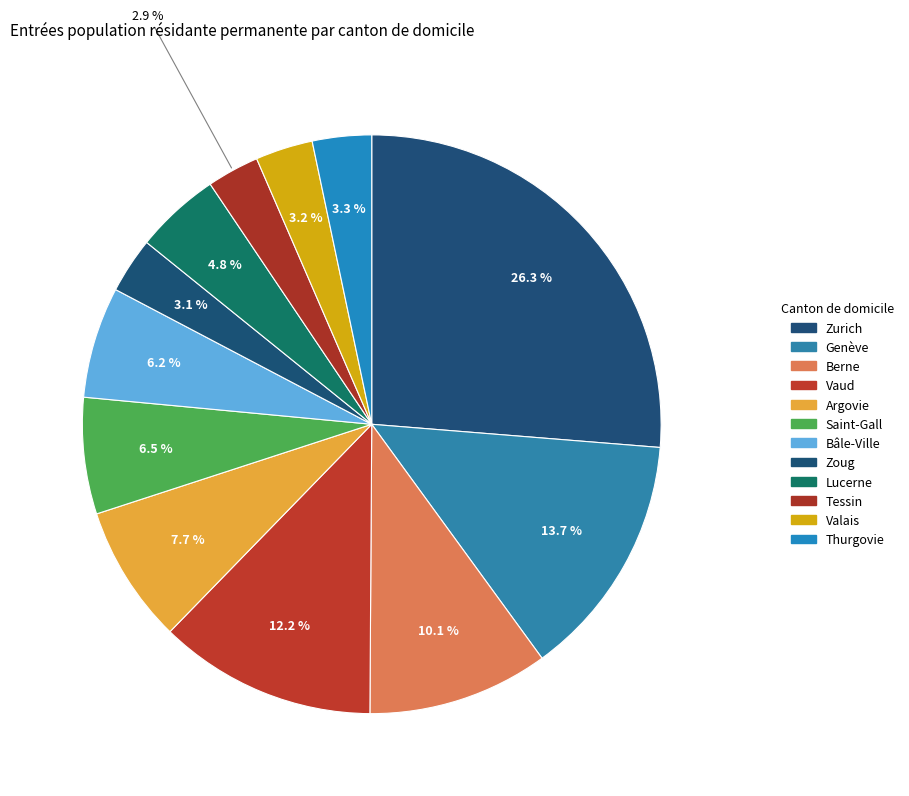

True or false: Genève accounts for 14% of the total.

True